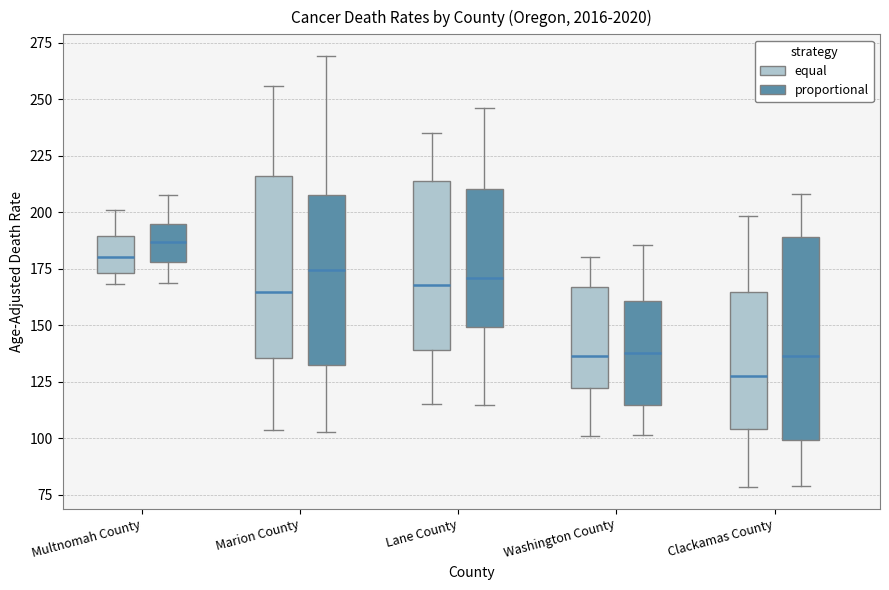

Which box is the tallest, from its lower edge to its upper edge?

Clackamas County (proportional)